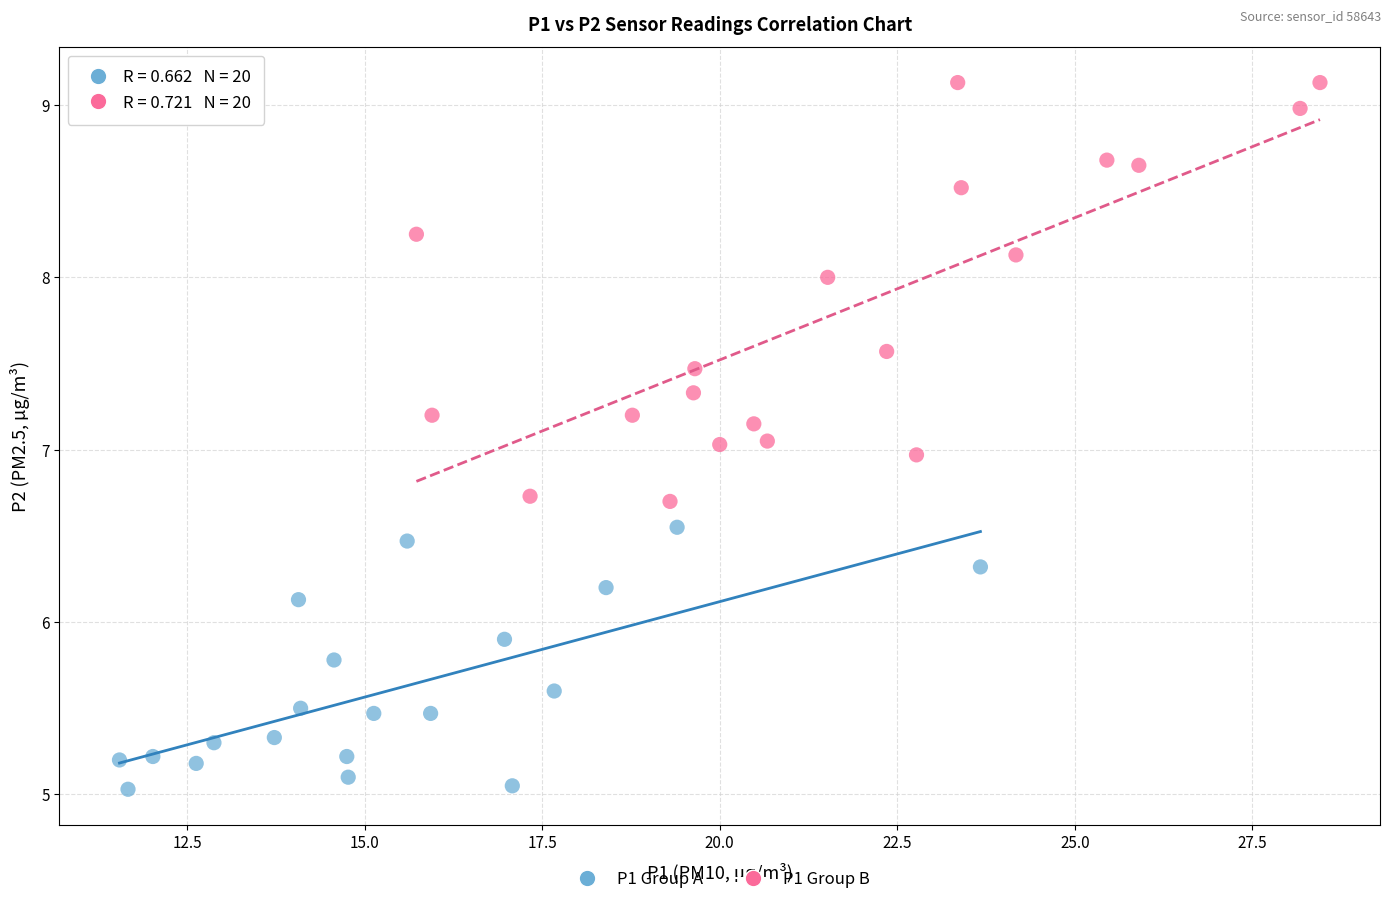

Which series reaches the minimum Y coordinate?

P1 Group A